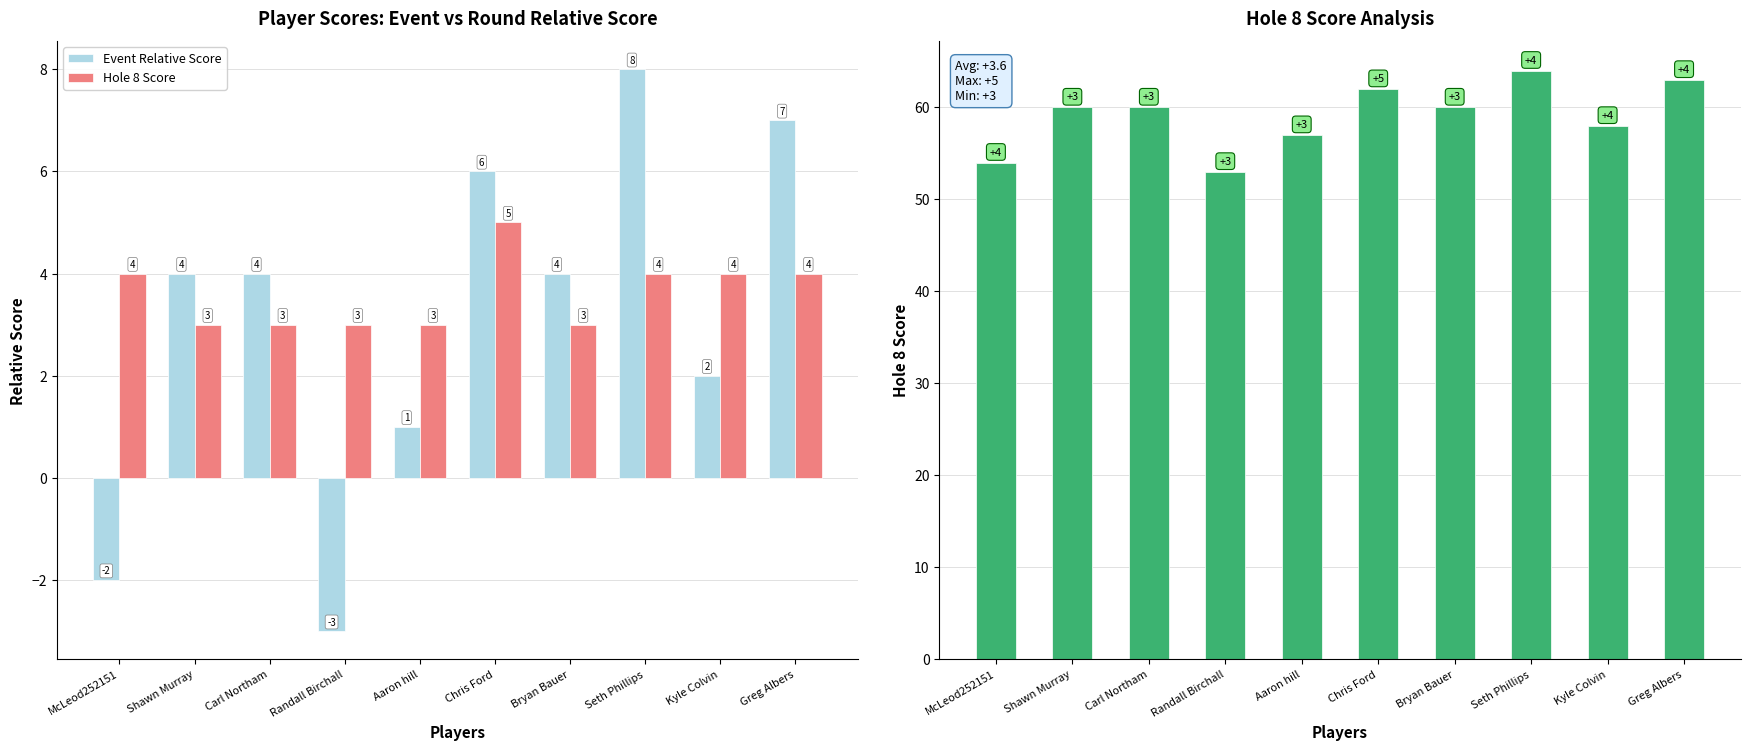

Reading left to right, what are all the values shown in this chart?

Event Relative Score: McLeod252151=-2	Shawn Murray=4	Carl Northam=4	Randall Birchall=-3	Aaron hill=1	Chris Ford=6	Bryan Bauer=4	Seth Phillips=8	Kyle Colvin=2	Greg Albers=7
Hole 8 Score: McLeod252151=4	Shawn Murray=3	Carl Northam=3	Randall Birchall=3	Aaron hill=3	Chris Ford=5	Bryan Bauer=3	Seth Phillips=4	Kyle Colvin=4	Greg Albers=4
Event Total Score: McLeod252151=54	Shawn Murray=60	Carl Northam=60	Randall Birchall=53	Aaron hill=57	Chris Ford=62	Bryan Bauer=60	Seth Phillips=64	Kyle Colvin=58	Greg Albers=63